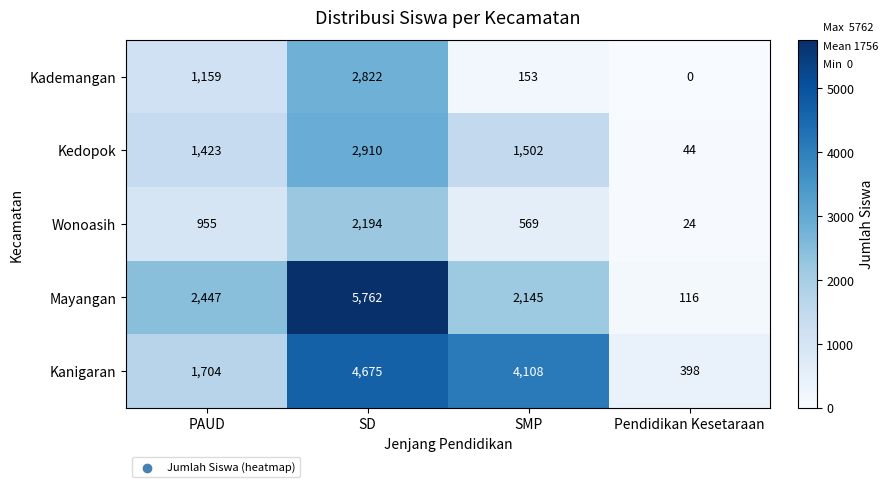

Is it true that Kedopok equals 44 at Pendidikan Kesetaraan?

True